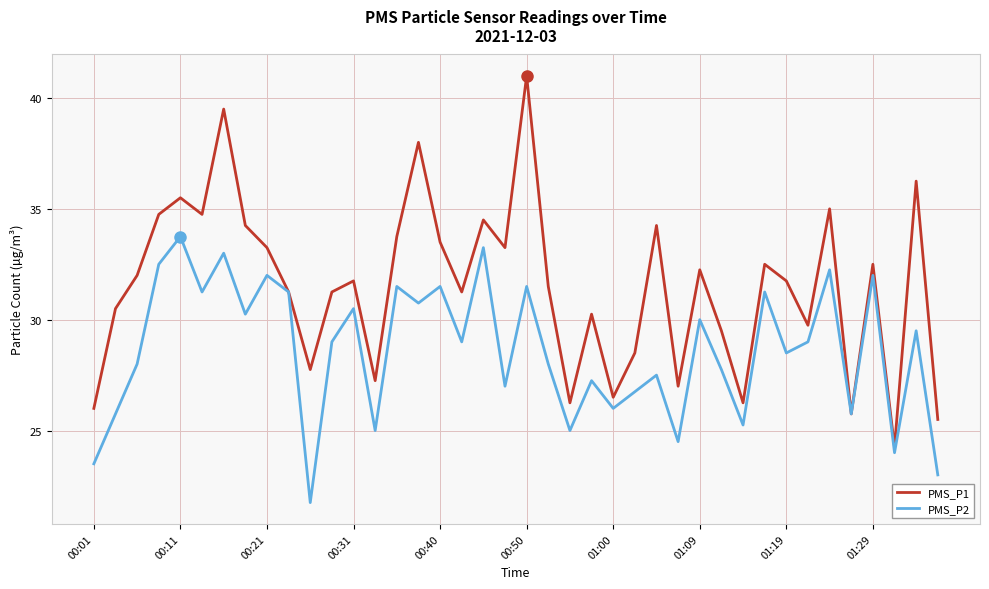

Which series has the largest range (max minus min)?

PMS_P1